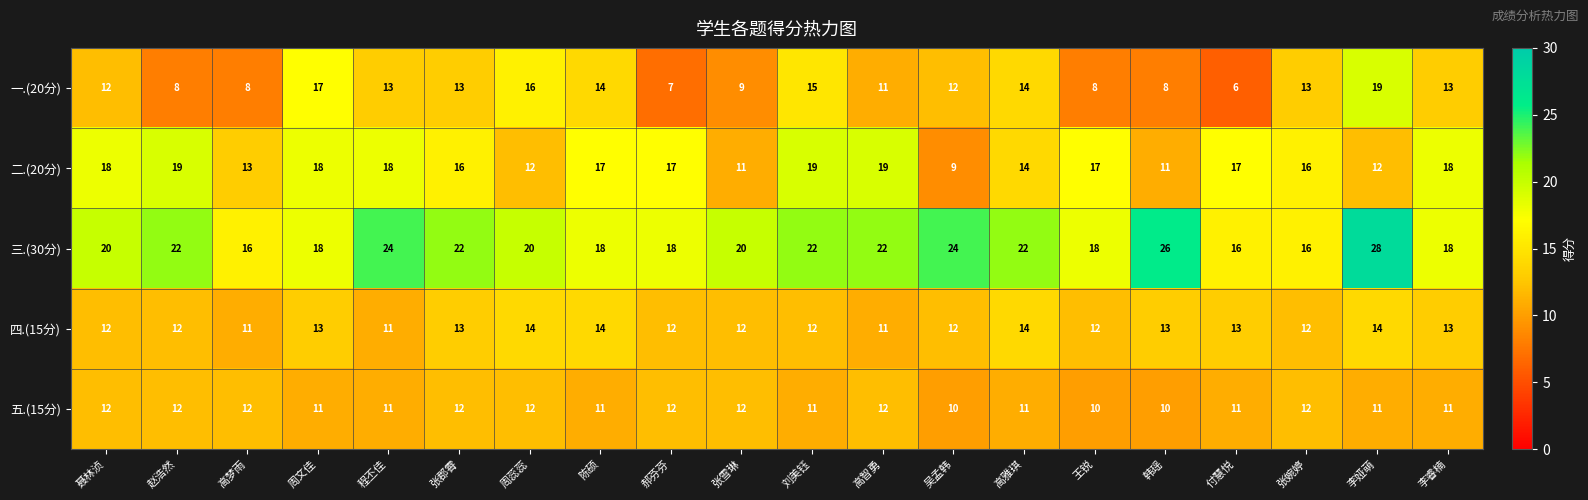

True or false: 五.(15分) has a value of 20 at 郝芬芬.

False